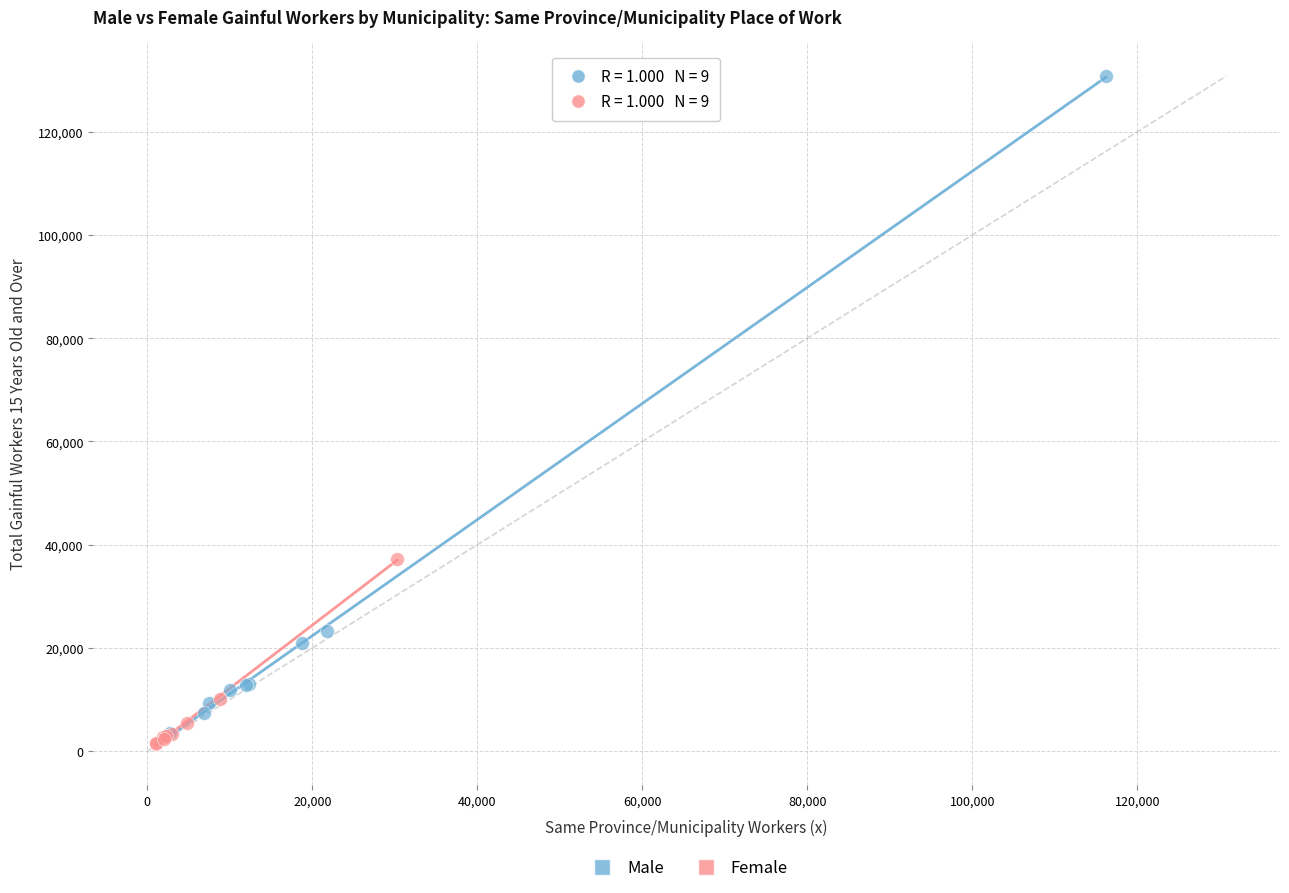

Which series contains the highest Y value?

Male